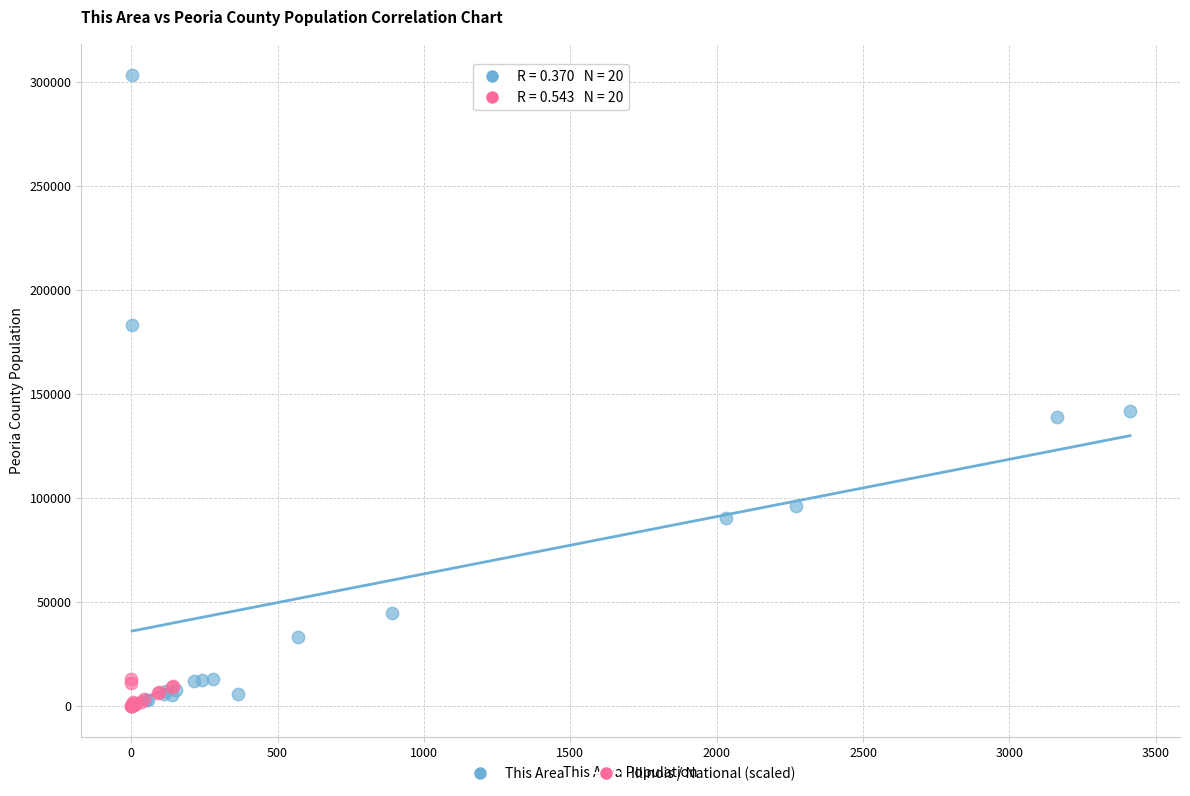

What are all the series names shown in the legend?

This Area, Illinois / National (scaled)